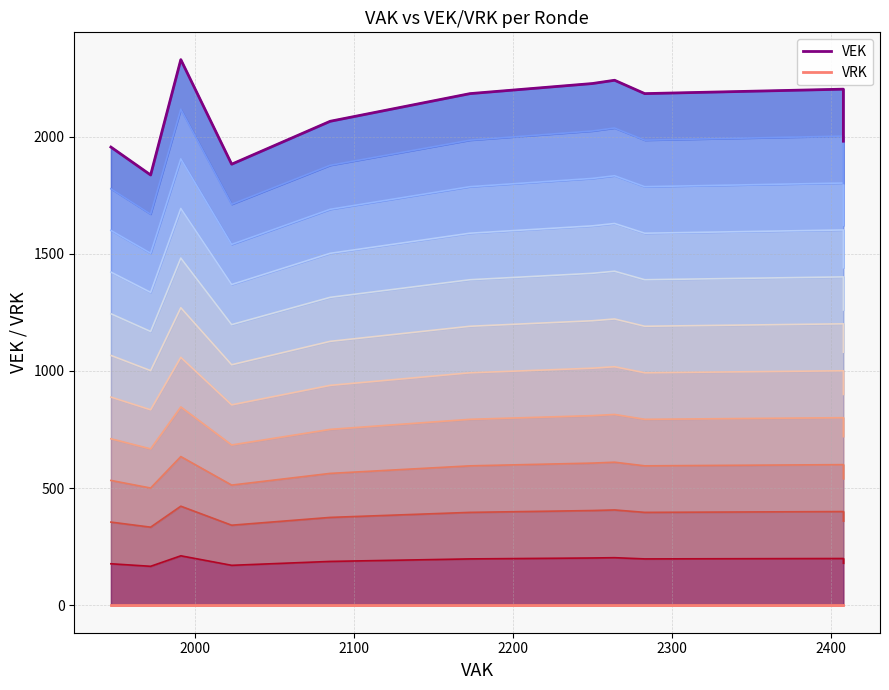

At 2021 1ste aanpassing, list the series in order from smallest to largest.

VRK, VEK